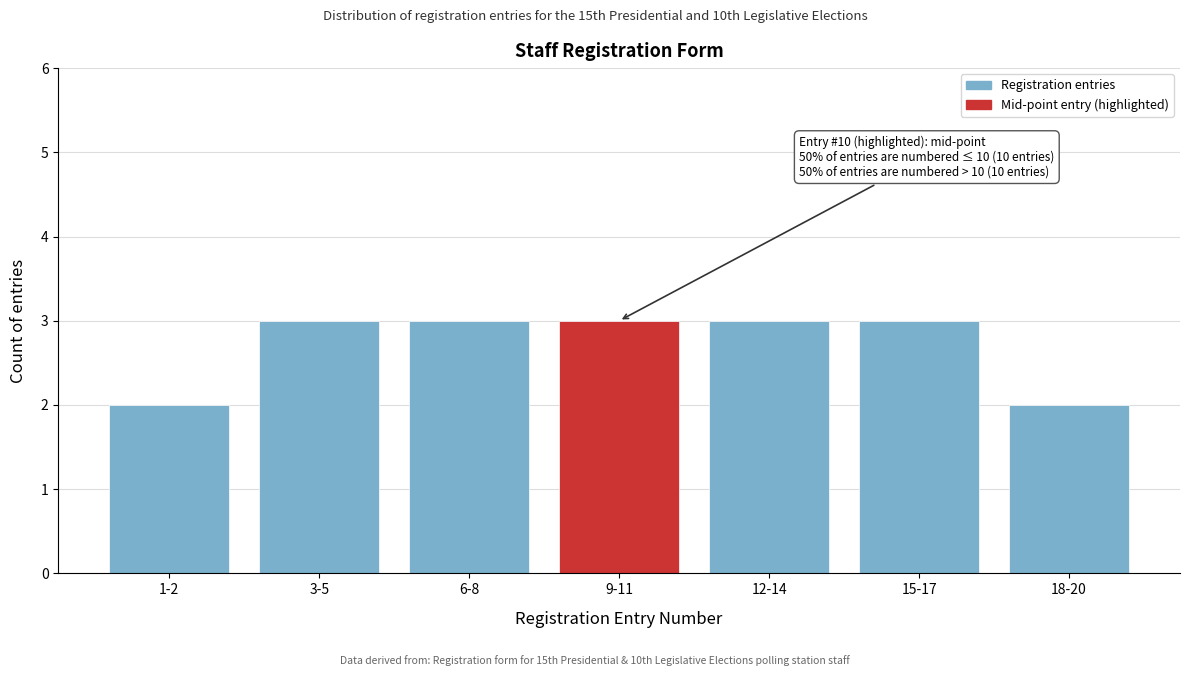

Reading left to right, extract all data points from this chart.

1-2=2	3-5=3	6-8=3	9-11=3	12-14=3	15-17=3	18-20=2